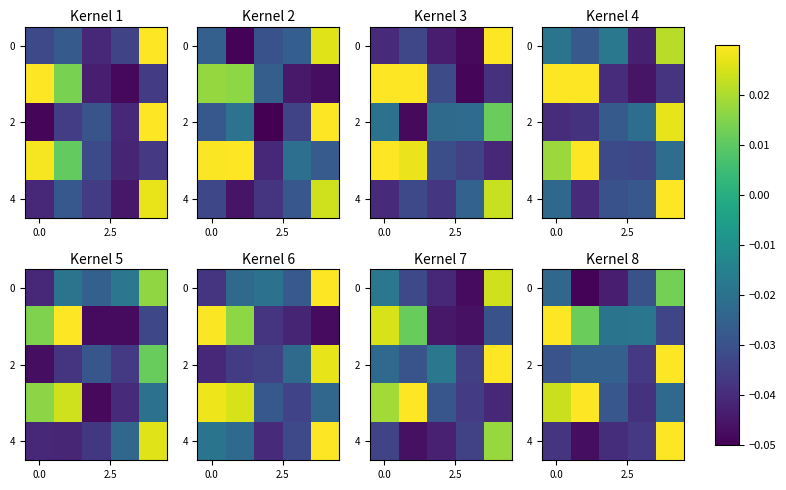

At which category is the sum across all series the highest?

4